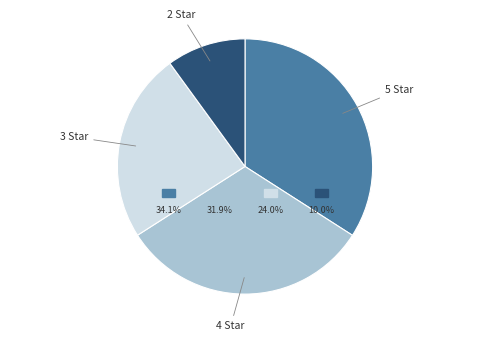

Is it true that 2 Star is 10% of the pie?

True